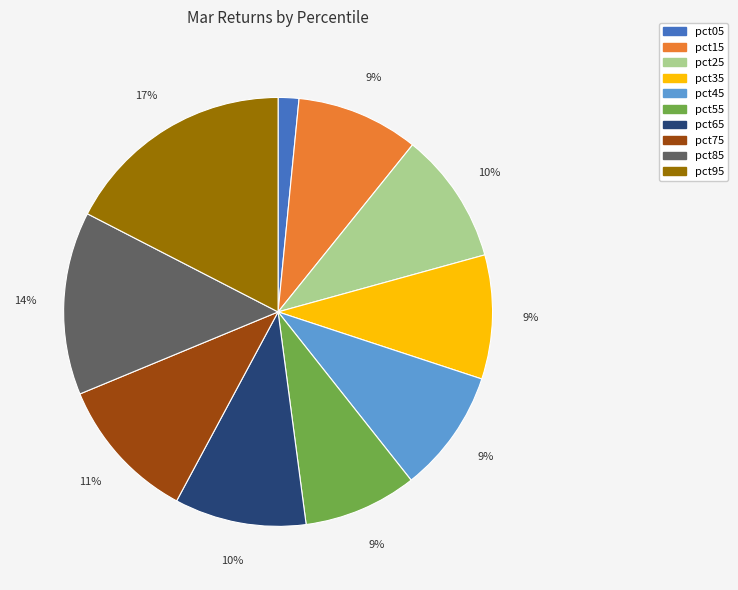

What percentage is the pct95 slice, to the nearest percent?

17%